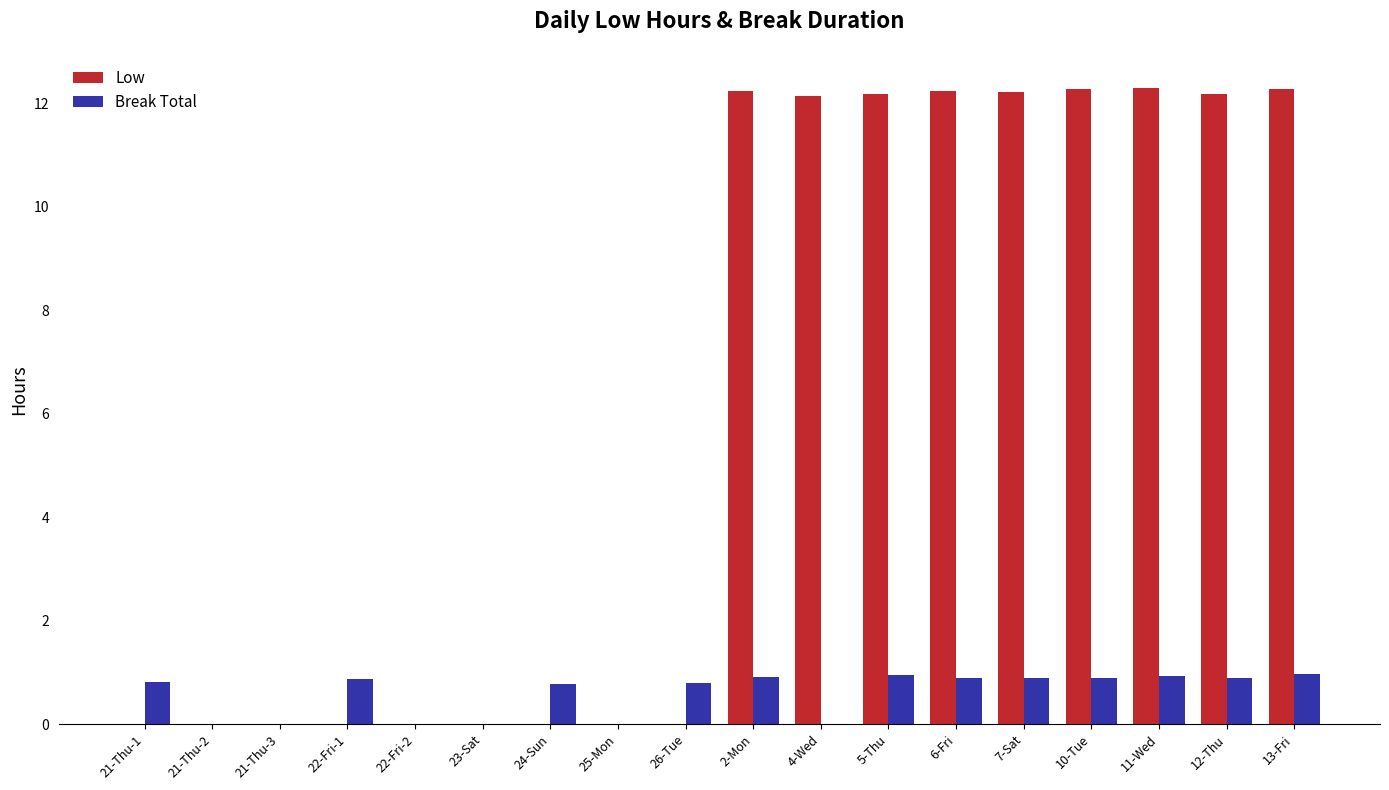

The Break Total series shows 0.2 at 2-Mon. True or false?

False